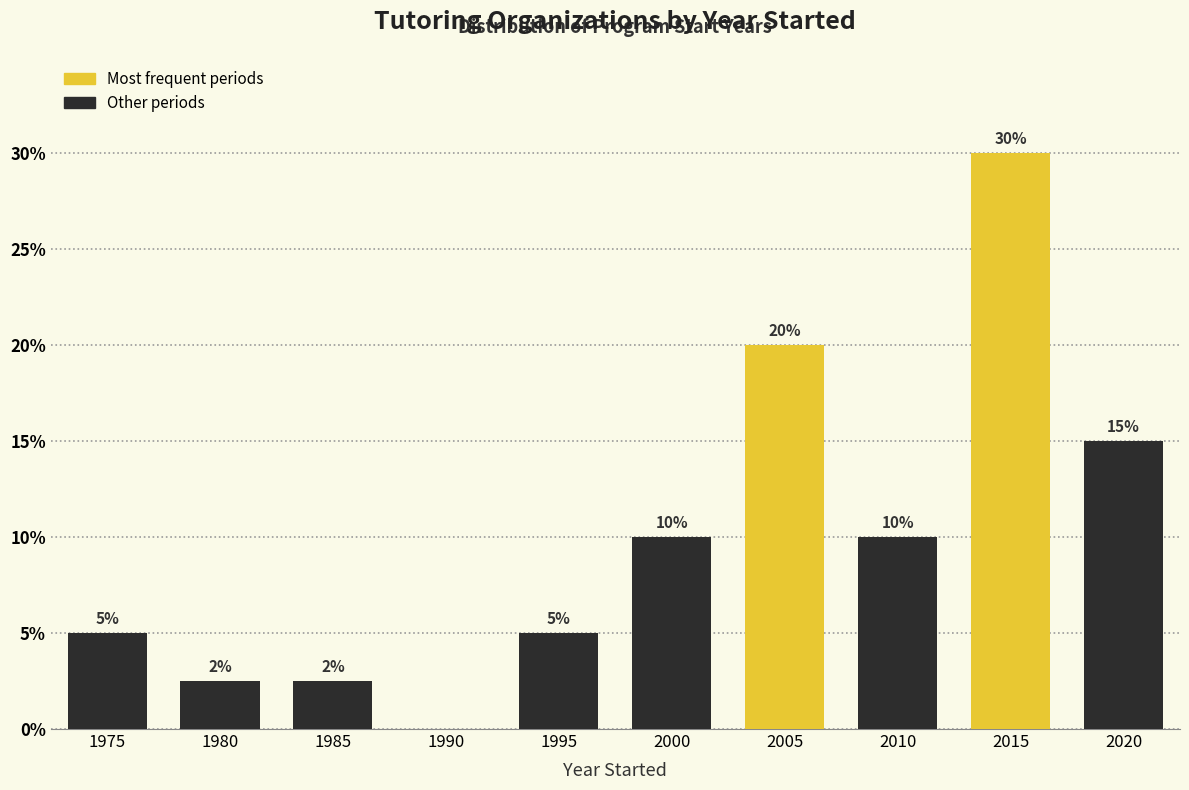

The value at 1980 is 2.5. True or false?

True